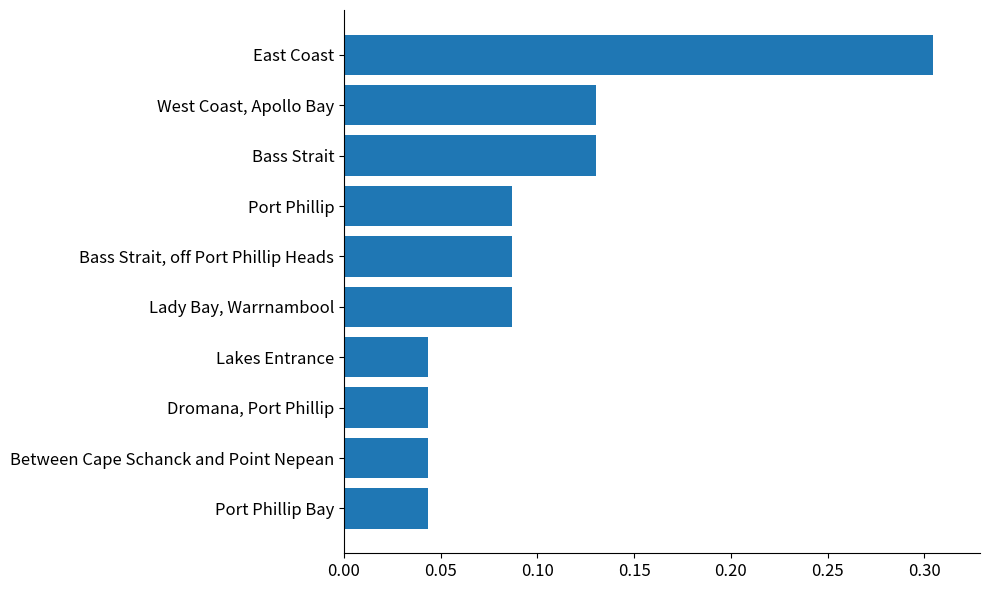

Is it true that the value at West Coast, Apollo Bay is 0.2?

False